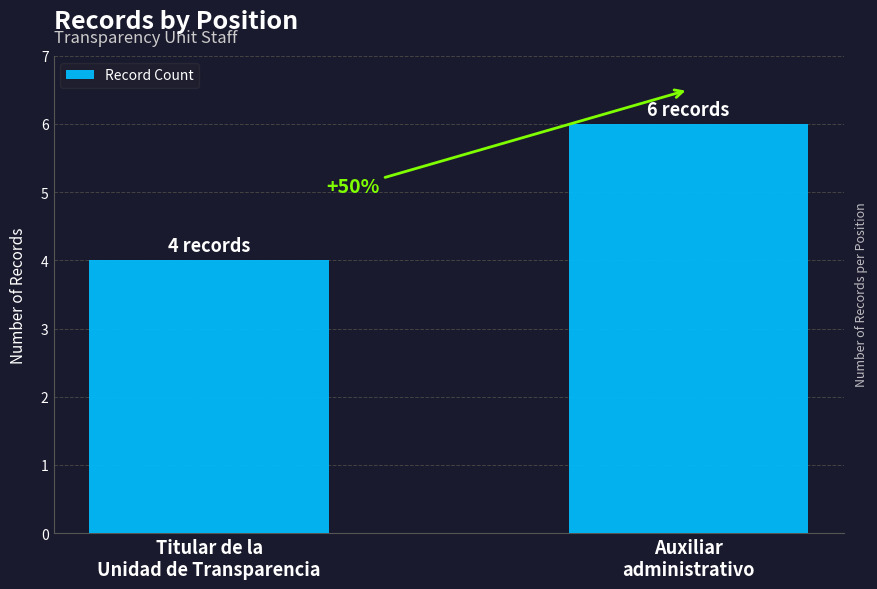

How many bars are there in total?

2